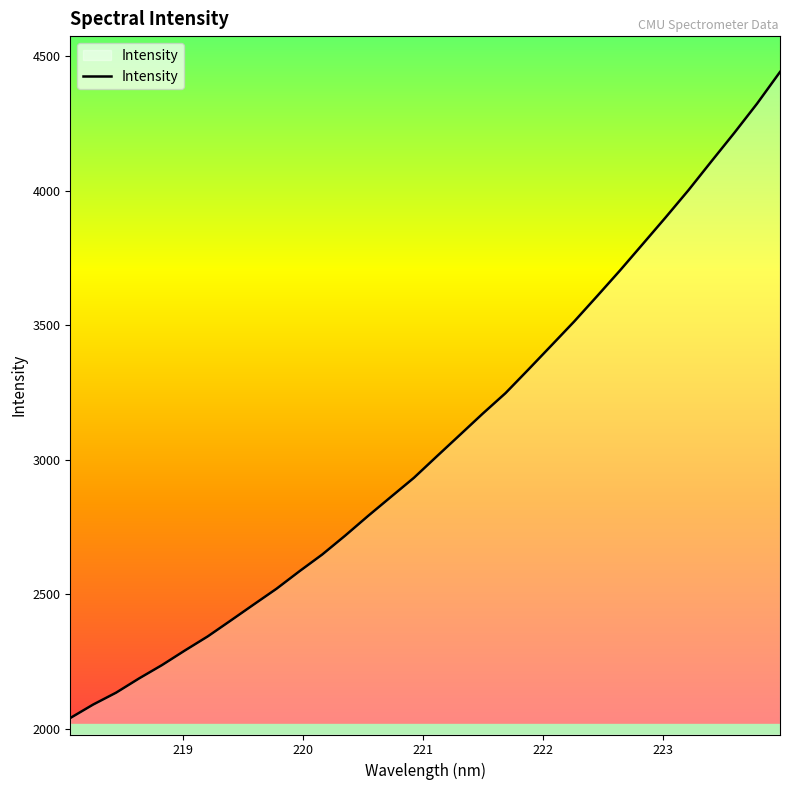

What is the average value?

3067.0